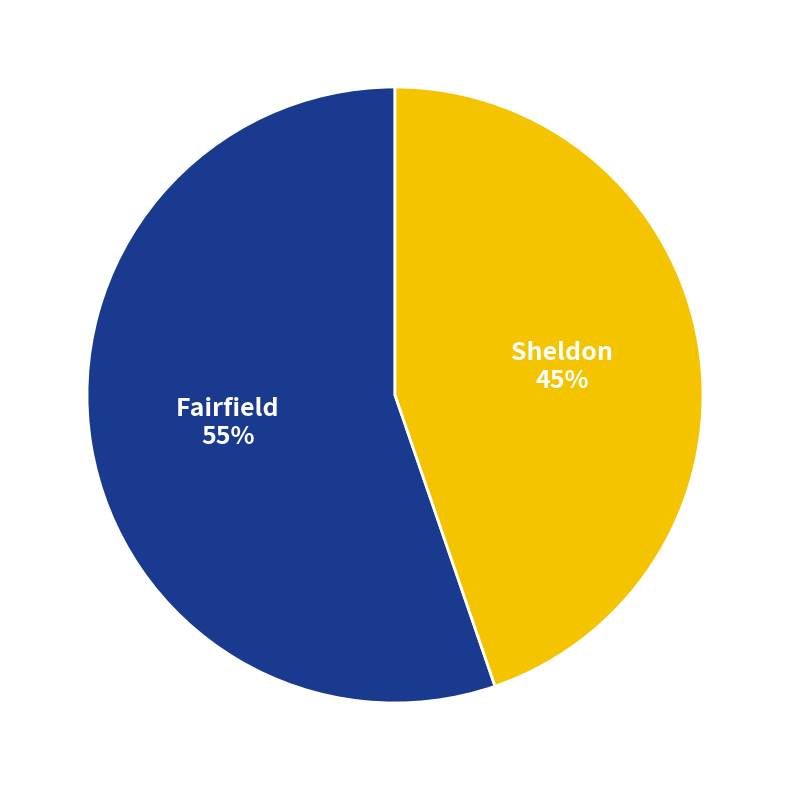

The Sheldon slice represents 39% of the pie. True or false?

False